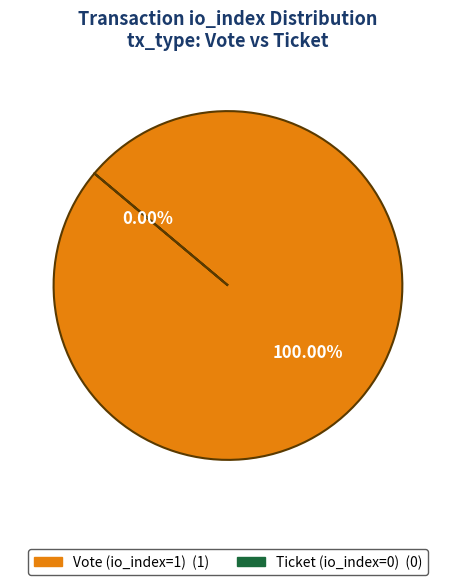

Count the number of slices in the pie.

2